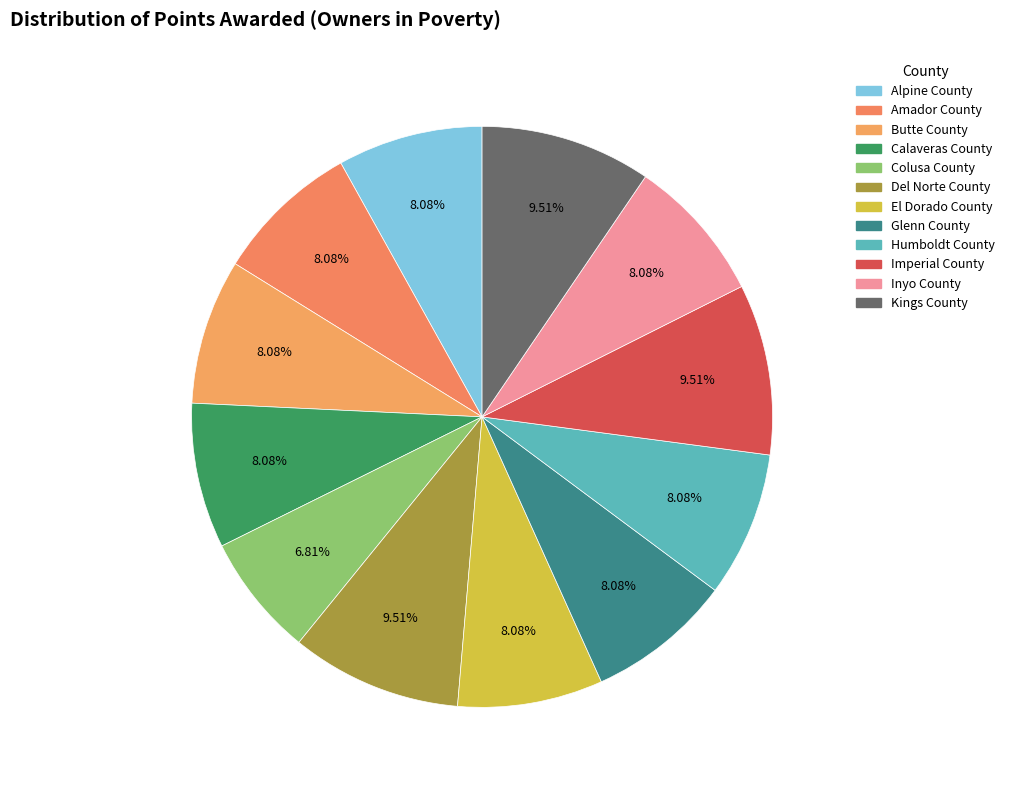

How many slices are in this pie chart?

12